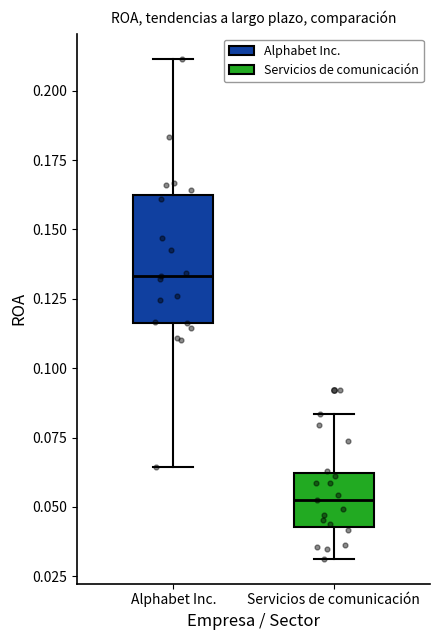

Reading left to right, read every box against the y-axis: the position of its median line, the range the box covers, and the ends of its whiskers. The values are not printed on the chart, so give them approximately, as read against the axis.

Alphabet Inc.: median 0.135, box 0.115 to 0.165, whiskers 0.065 to 0.210
Servicios de comunicación: median 0.055, box 0.045 to 0.060, whiskers 0.030 to 0.085